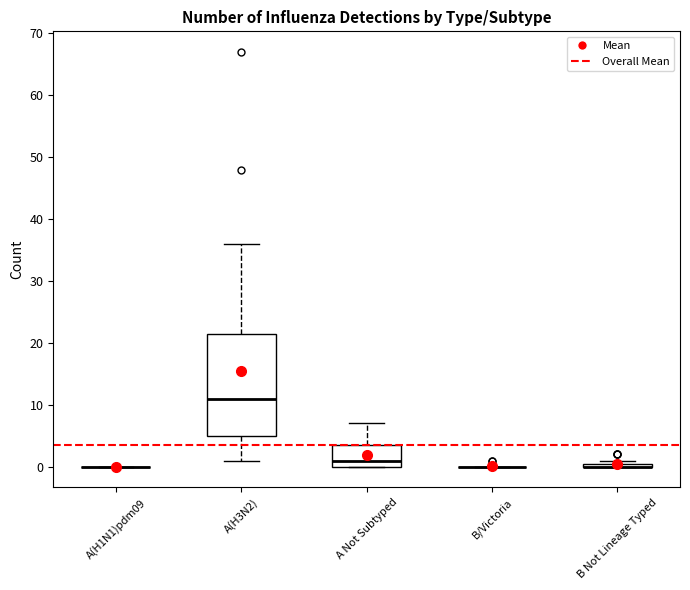

Where does the upper whisker of the box for A(H3N2) end on the y-axis? The values are not printed on the chart, so give them approximately, as read against the axis.

36